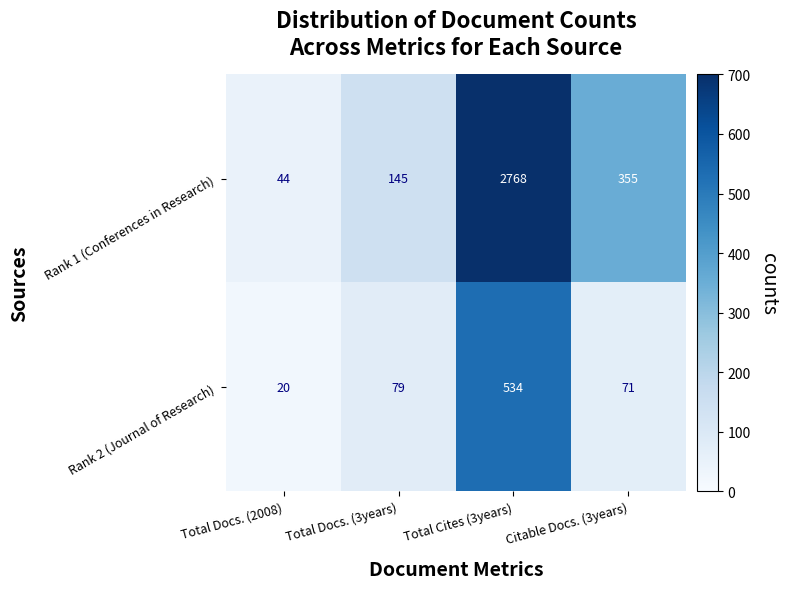

List the series in order of their peak value, highest first.

Rank 1 (Conferences in Research), Rank 2 (Journal of Research)